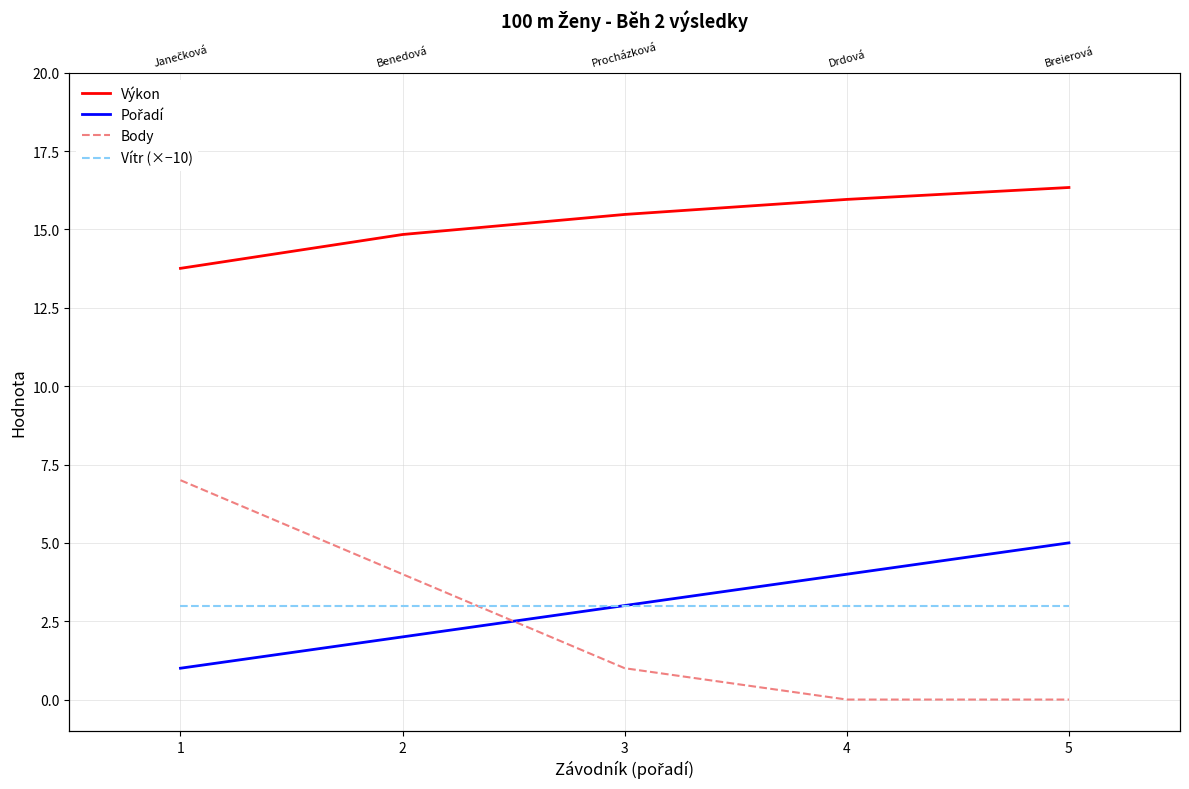

At 3, list the series in order from largest to smallest.

Výkon, Pořadí, Vítr (×−10), Body